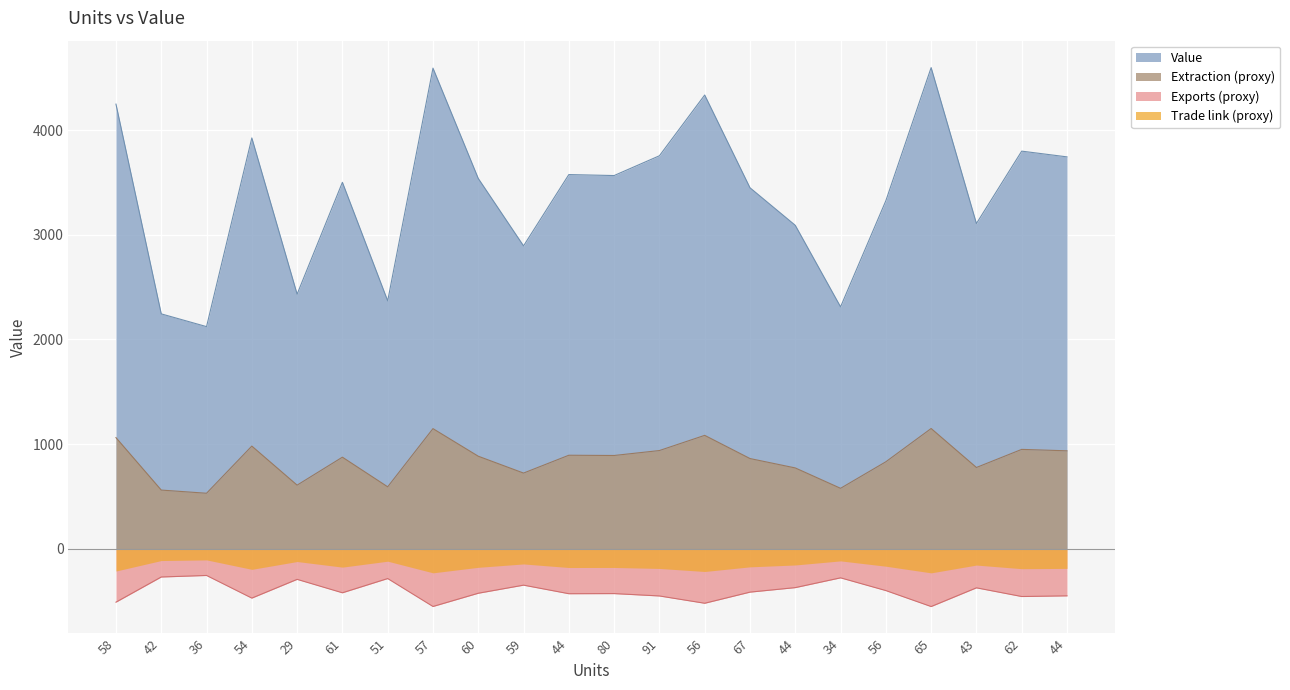

The chart shows a value of -281.2 at 67. True or false?

False